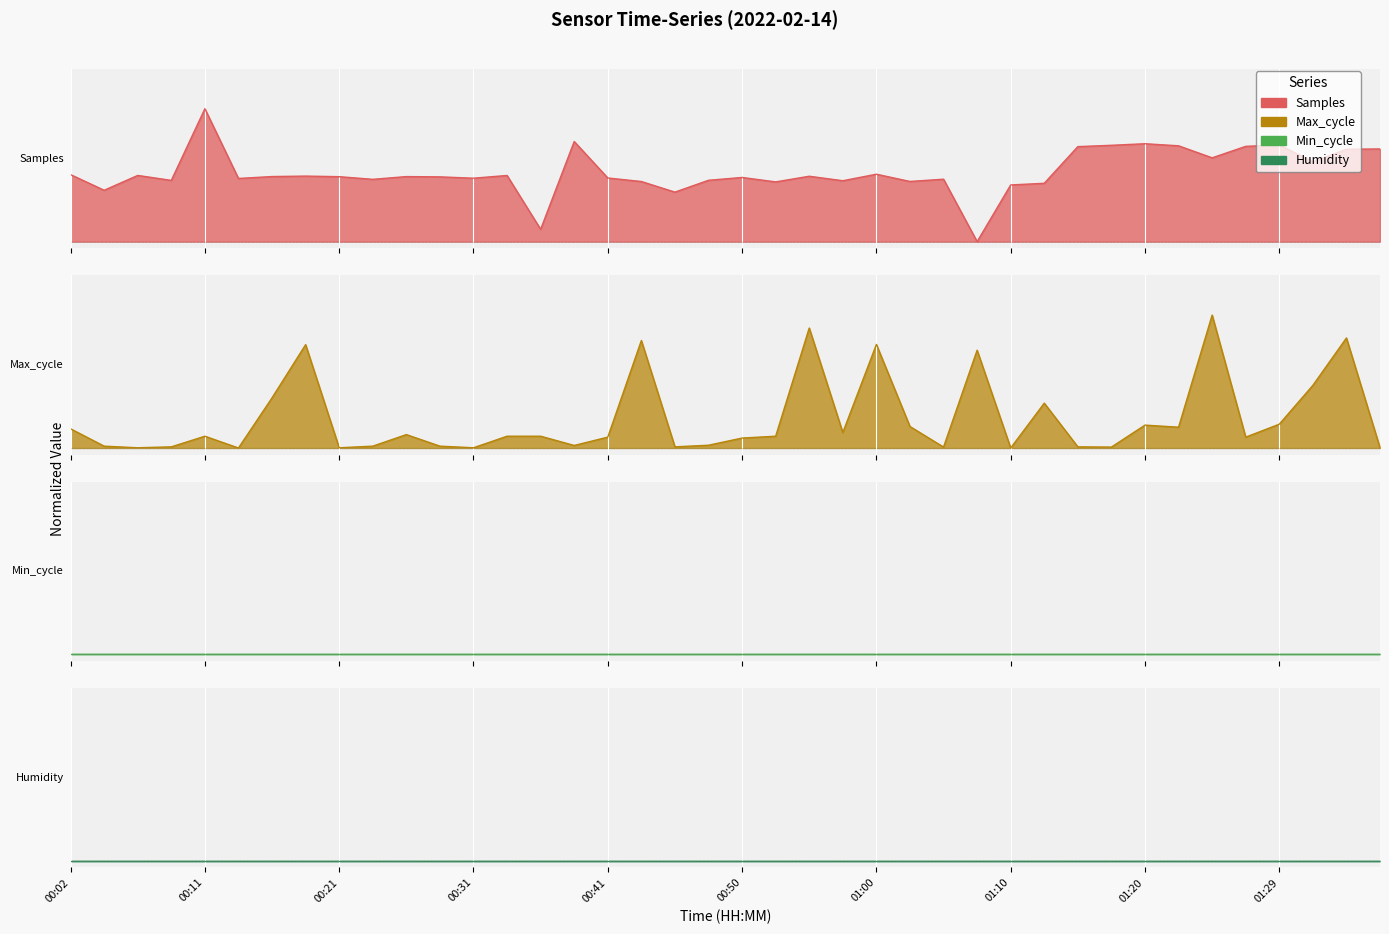

What is the greatest value displayed?

1.0